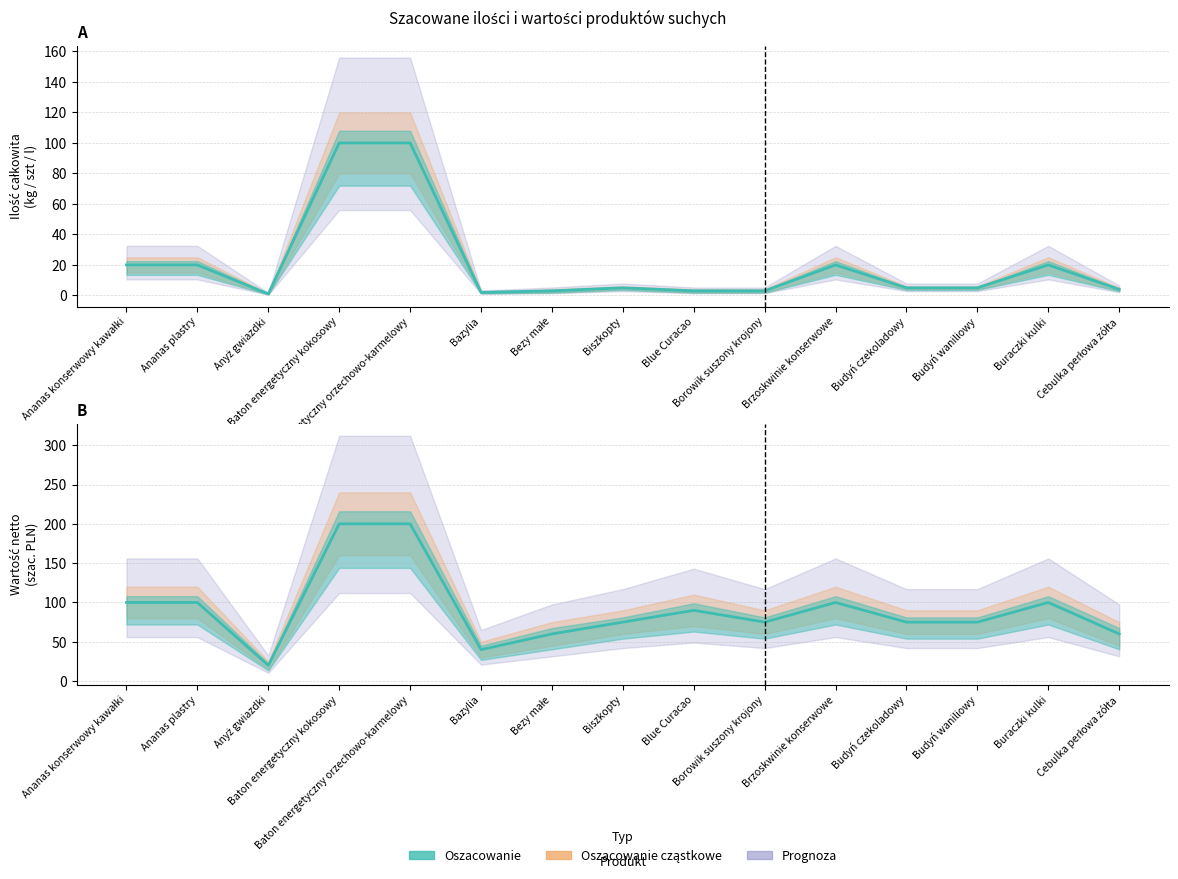

What position from the left is Anyż gwiazdki?

3